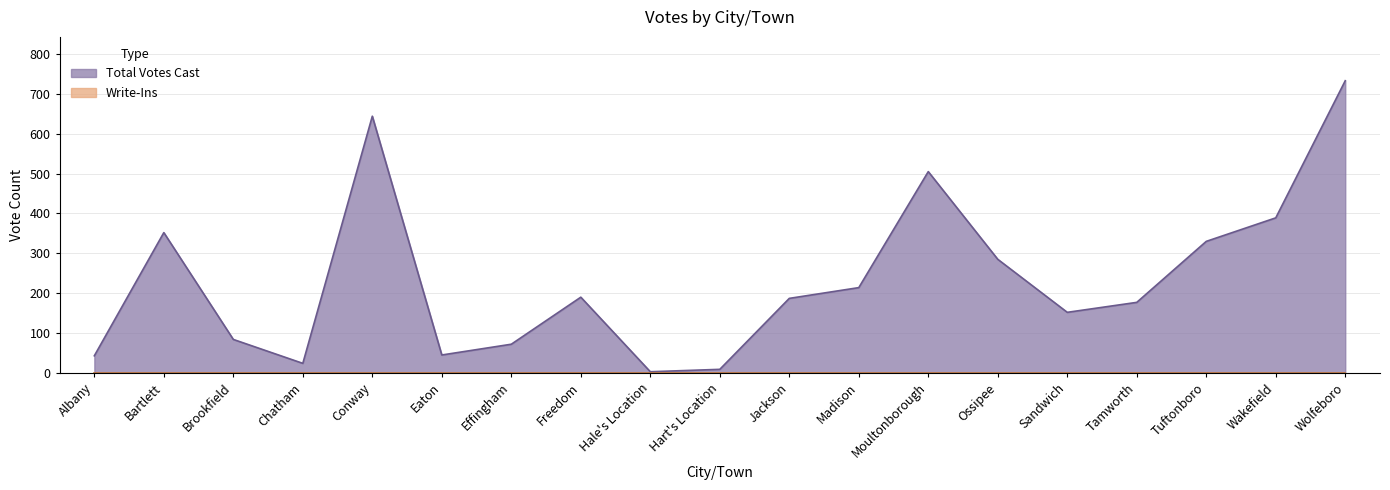

What is the greatest value displayed?

733